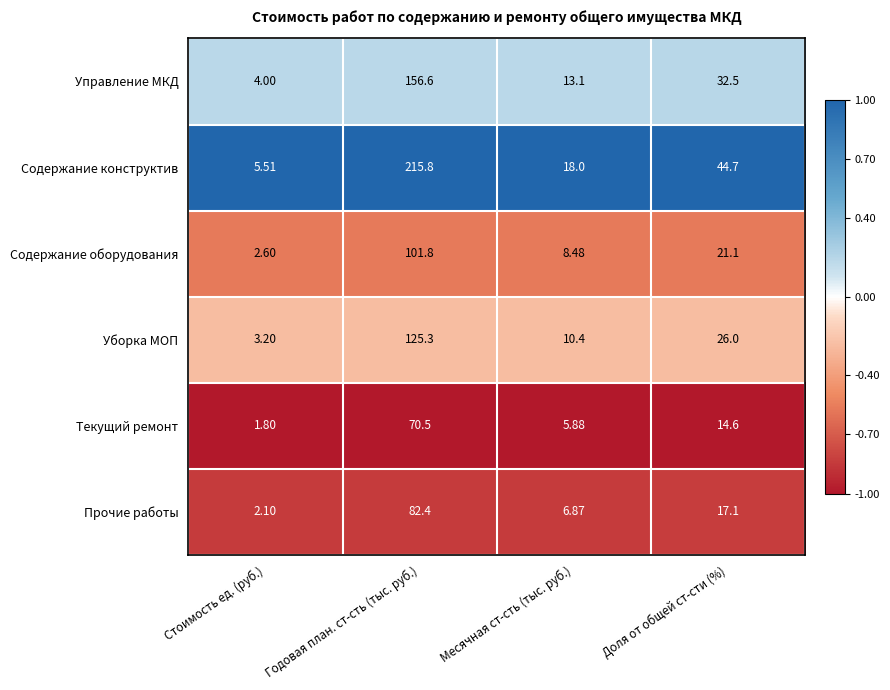

Which series has the widest spread of values?

Содержание конструктив